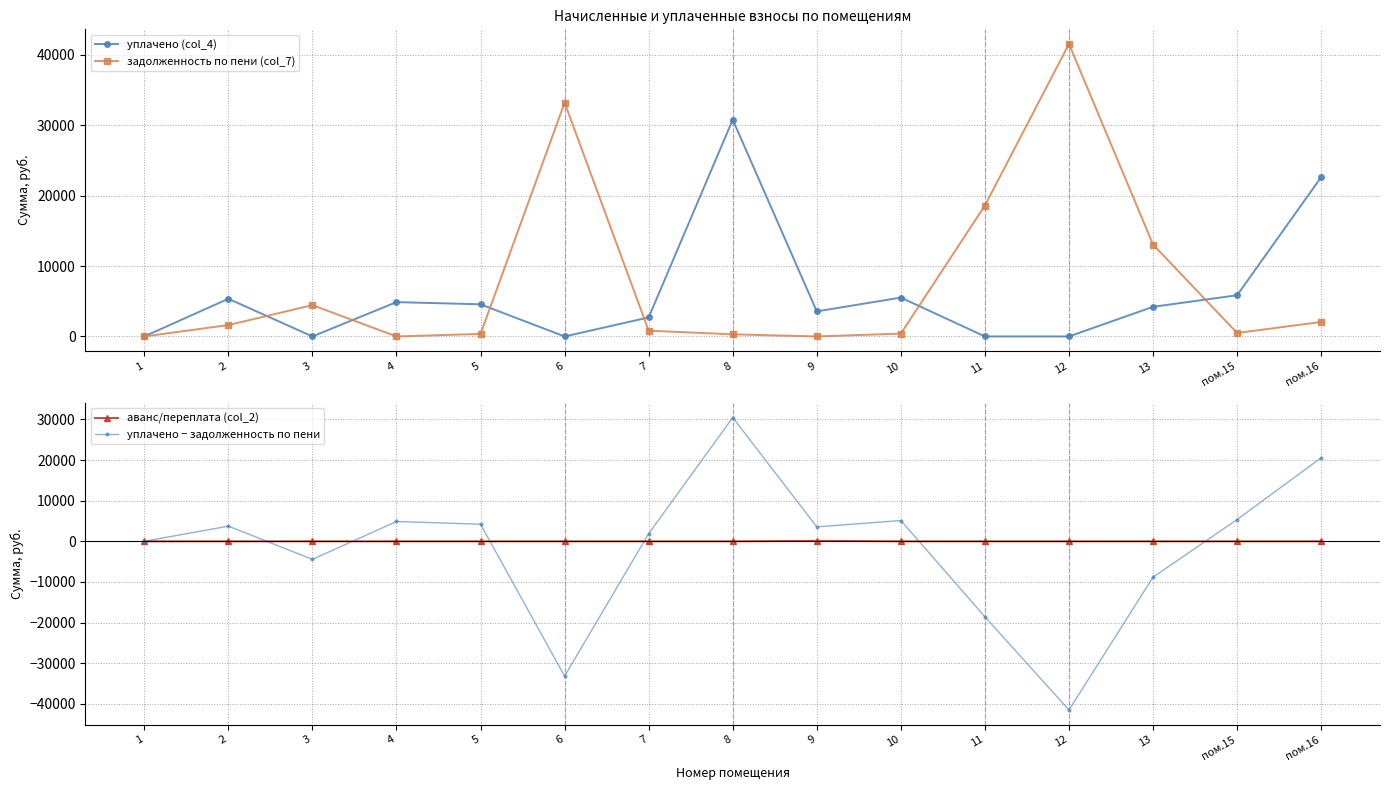

Reading left to right, extract all data points from this chart.

уплачено (col_4): 0.0	5350.0	0.0	4877.1	4563.0	0.0	2699.9	30781.0	3558.0	5517.6	0.0	0.0	4210.0	5847.9	22623.0
задолженность по пени (col_7): 0.0	1615.7	4447.8	0.0	360.1	33202.1	815.4	303.8	0.0	402.9	18591.4	41535.7	13047.1	491.5	2056.9
аванс/переплата (col_2): 0.0	0.0	0.0	0.0	0.0	0.0	0.0	0.0	121.4	0.0	0.0	0.0	0.0	0.0	0.0
уплачено − задолженность по пени: 0.0	3734.3	-4447.8	4877.1	4202.9	-33202.1	1884.5	30477.2	3558.0	5114.7	-18591.4	-41535.7	-8837.1	5356.4	20566.1